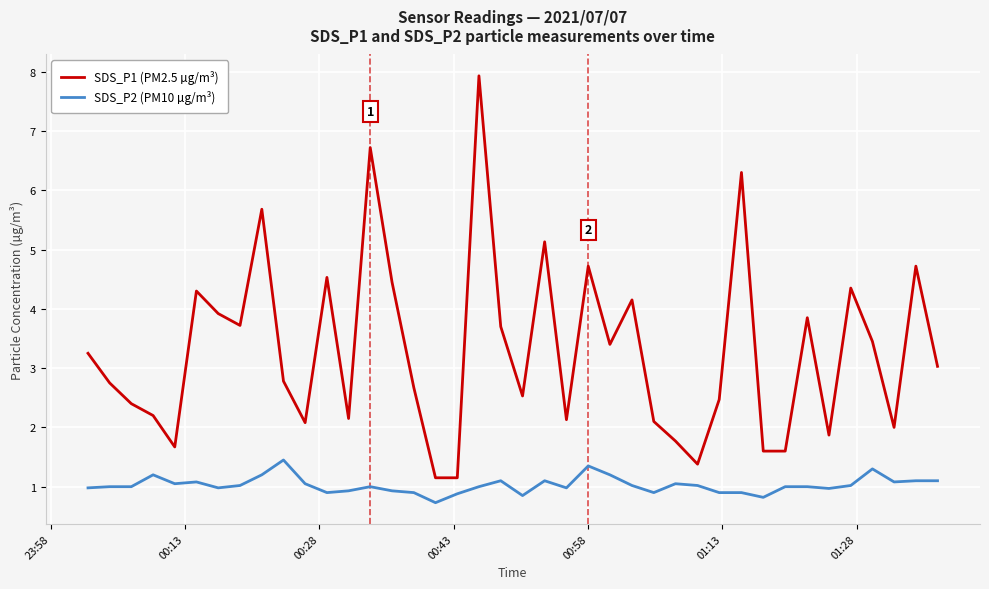

List the series in order of their peak value, highest first.

SDS_P1 (PM2.5 µg/m³), SDS_P2 (PM10 µg/m³)